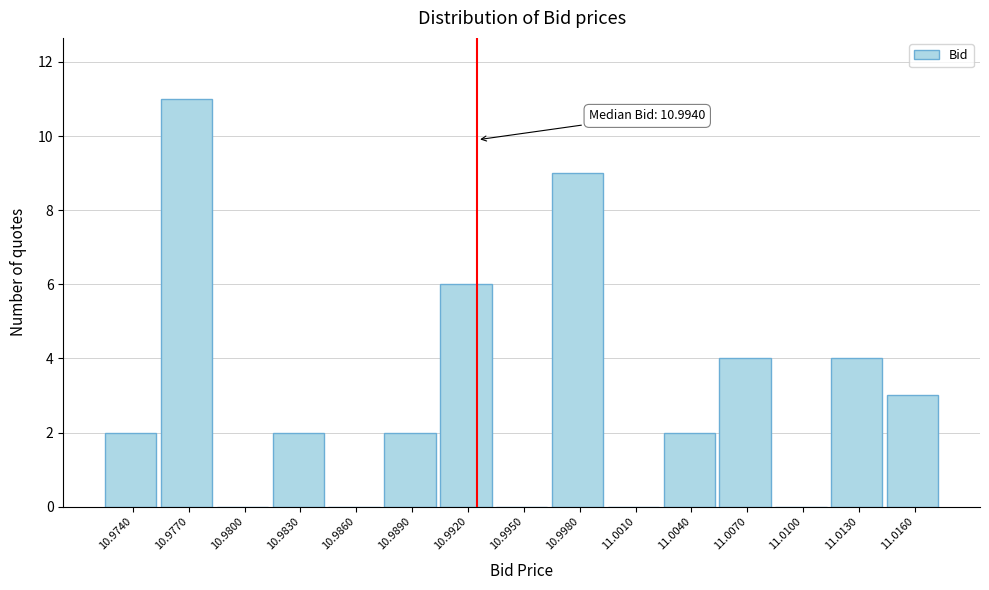

Reading left to right, what are all the values shown in this chart?

10.9740=2	10.9770=11	10.9800=0	10.9830=2	10.9860=0	10.9890=2	10.9920=6	10.9950=0	10.9980=9	11.0010=0	11.0040=2	11.0070=4	11.0100=0	11.0130=4	11.0160=3